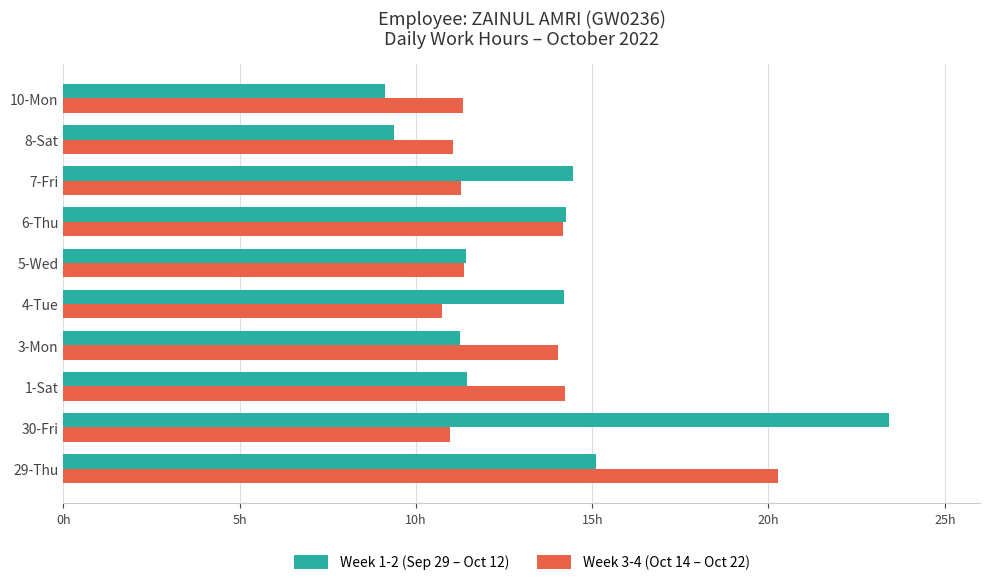

What are all the series names shown in the legend?

Week 1-2 (Sep 29 – Oct 12), Week 3-4 (Oct 14 – Oct 22)